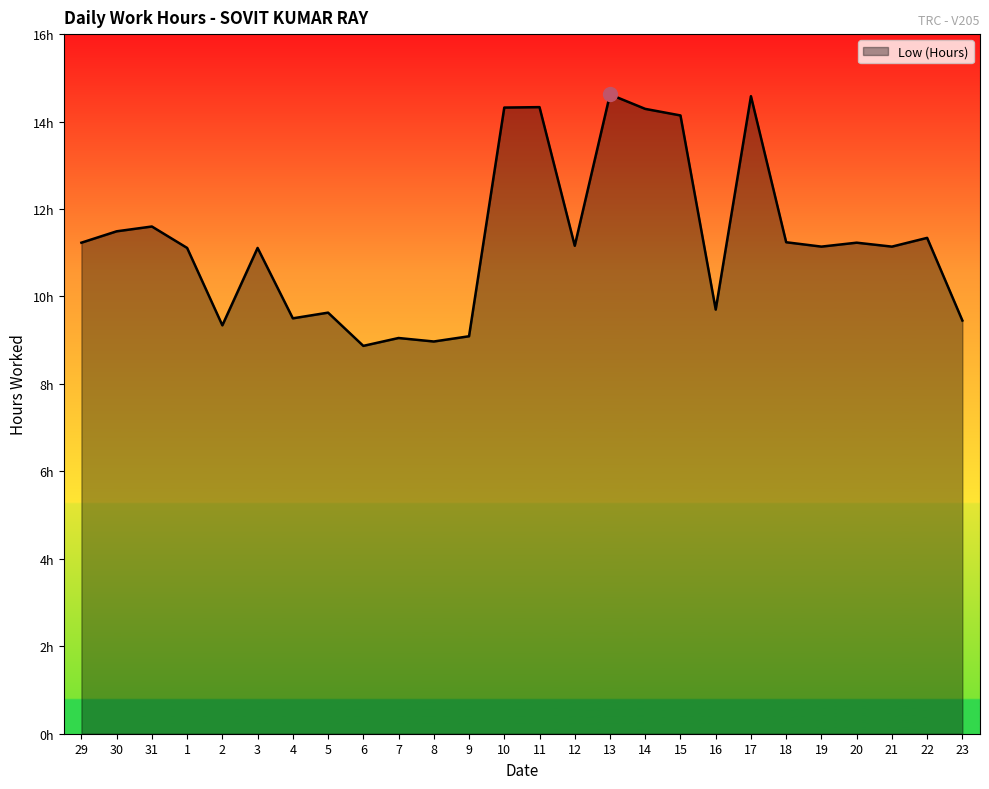

Reading left to right, list all the values displayed in this chart.

29=11.2	30=11.5	31=11.6	1=11.1	2=9.3	3=11.1	4=9.5	5=9.6	6=8.9	7=9.1	8=9.0	9=9.1	10=14.3	11=14.3	12=11.2	13=14.6	14=14.3	15=14.1	16=9.7	17=14.6	18=11.2	19=11.1	20=11.2	21=11.1	22=11.3	23=9.4